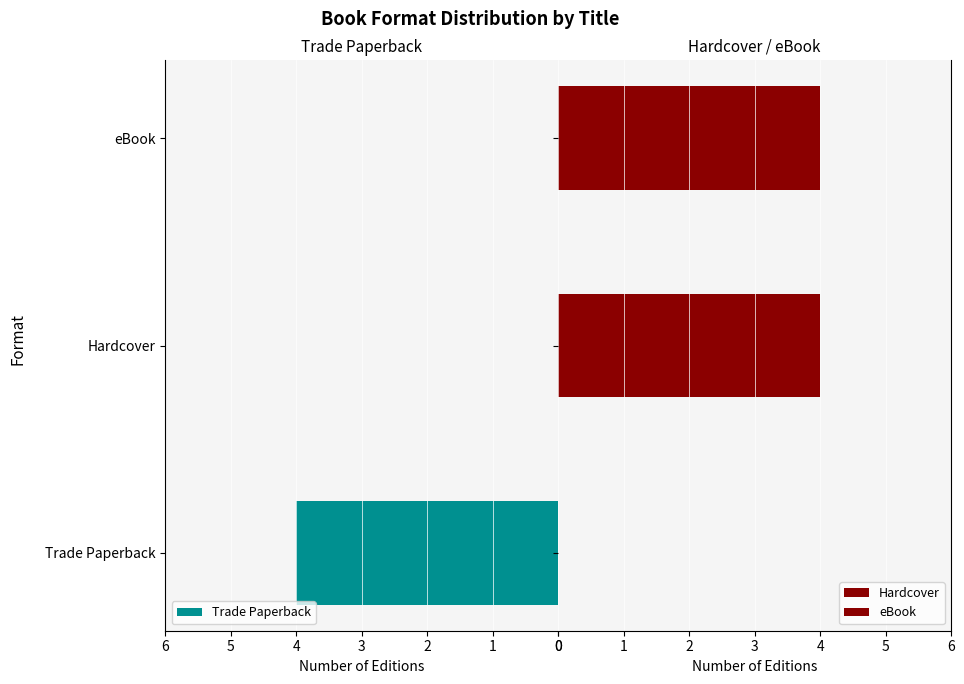

Is it true that Trade Paperback equals 0 at eBook?

True